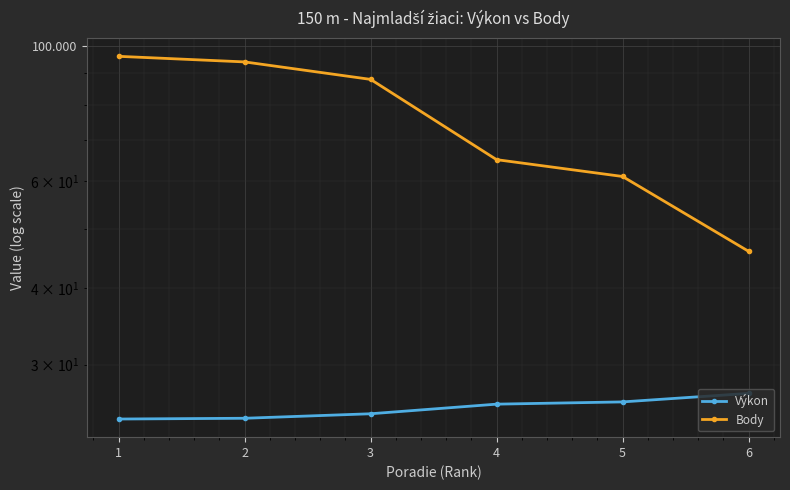

Reading left to right, what are all the values shown in this chart?

Výkon: 1=24.4	2=24.5	3=24.9	4=25.8	5=26.1	6=26.9
Body: 1=96.0	2=94.0	3=88.0	4=65.0	5=61.0	6=46.0